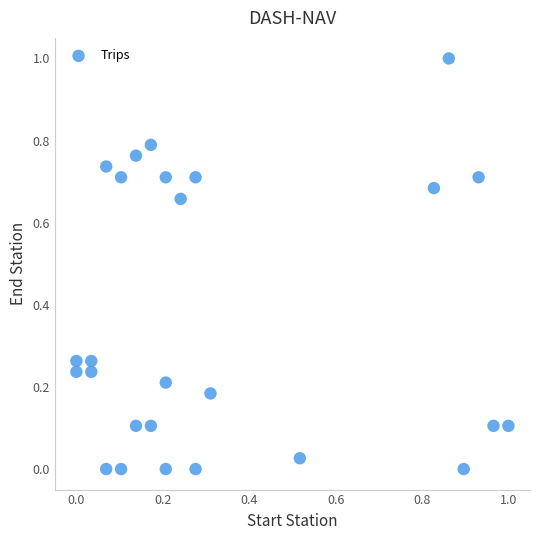

What is the range of X values (max minus min)?

1.0